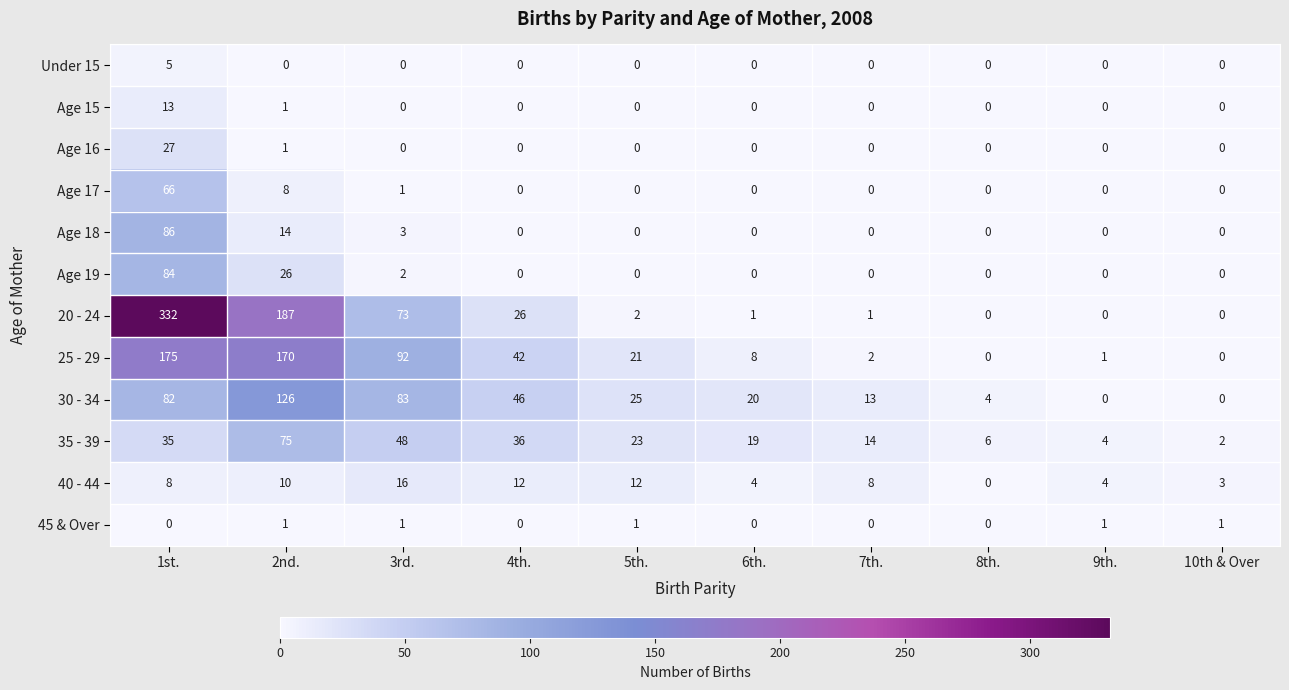

What is the average value of the Age 16 series?

3